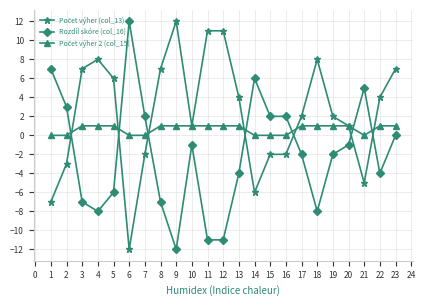

What is the smallest value displayed?

-12